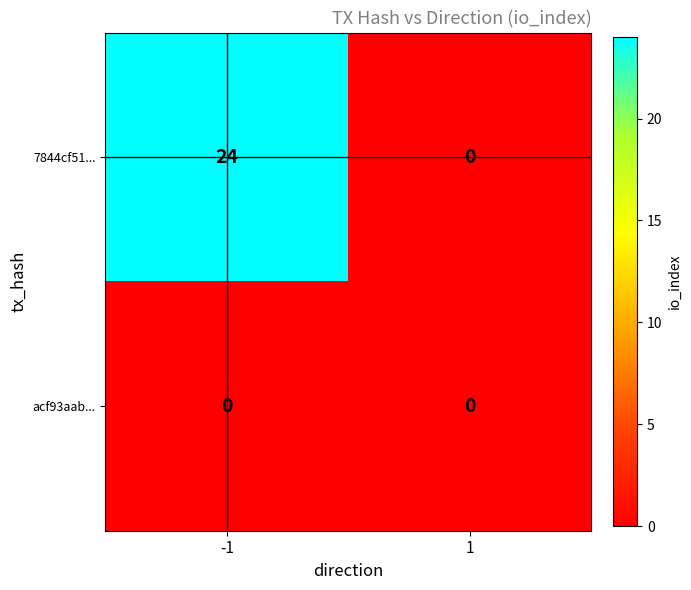

Reading left to right, extract all data points from this chart.

7844cf51...: 24	0
acf93aab...: 0	0